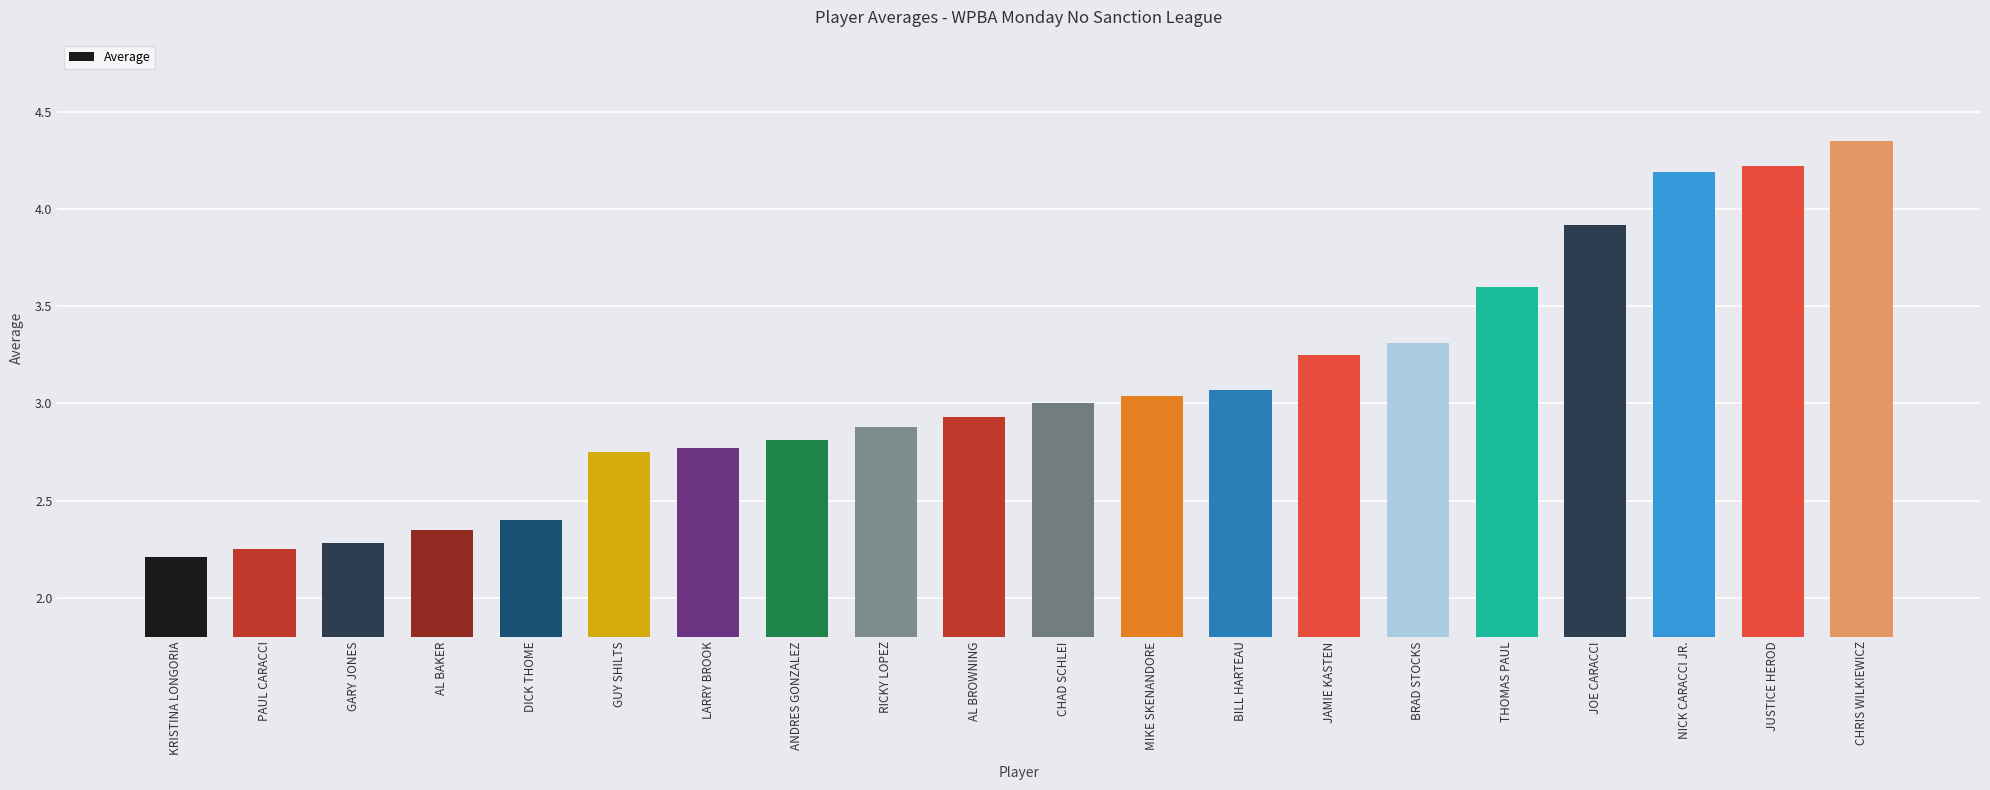

True or false: the data shows 3.0 at PAUL CARACCI.

False